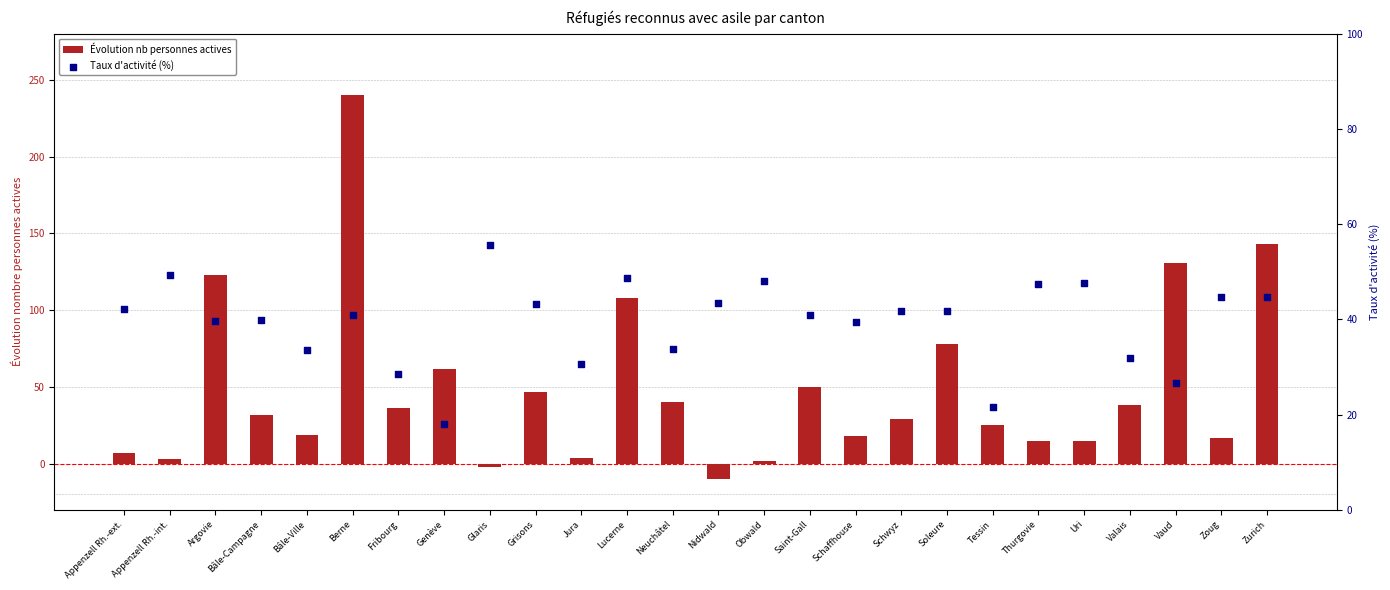

Is the value of Évolution nb personnes actives at Appenzell Rh.-ext. greater than the value of Taux d'activité (%) at Appenzell Rh.-int.?

No